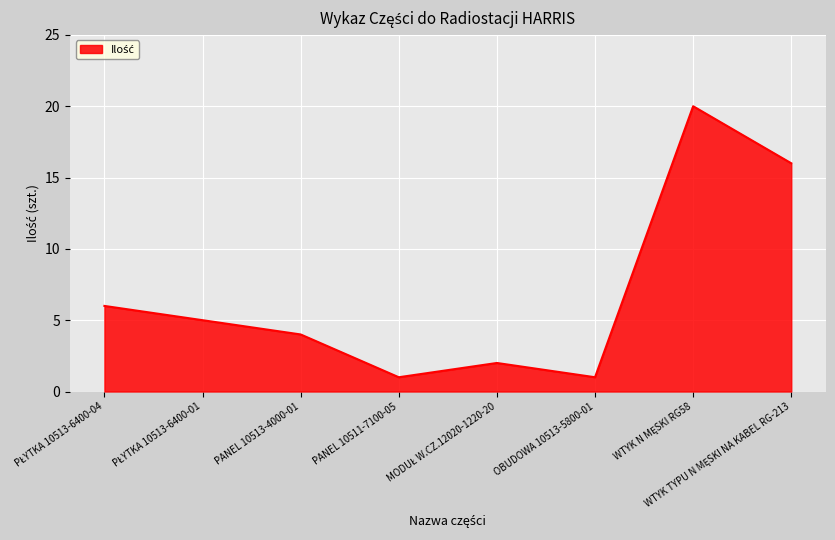

How many interior local valleys (lower than both neighbors) does the data have?

2